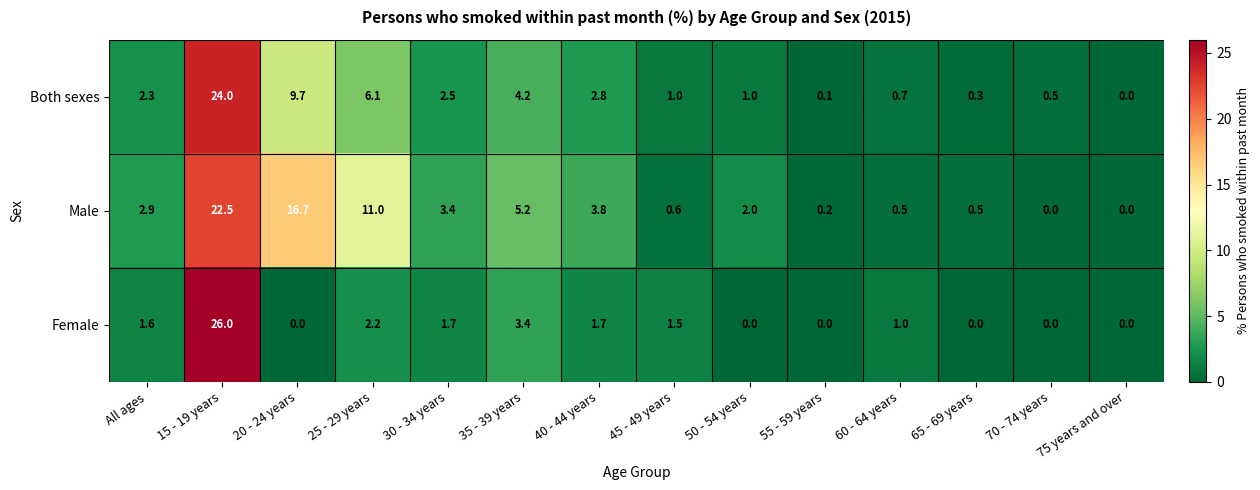

Count the number of data series in this chart.

3